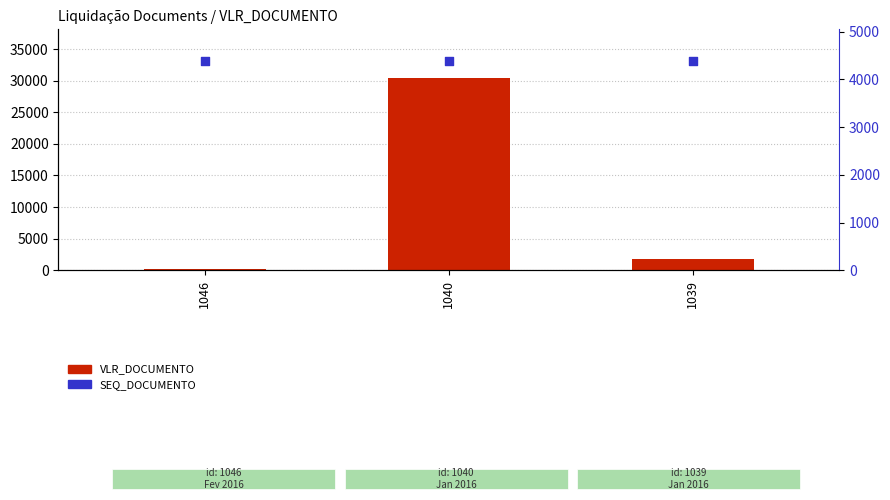

At how many categories does at least one series exceed 23883?

1